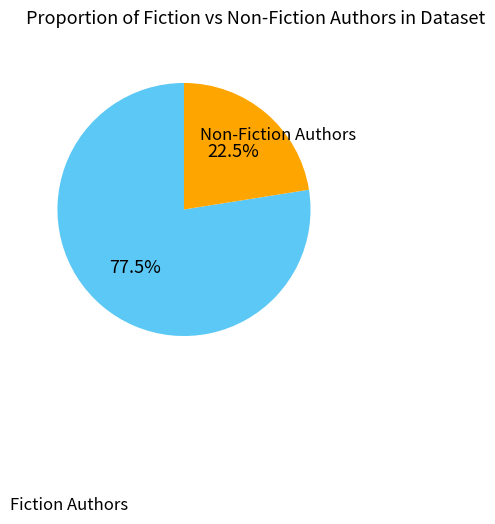

Is there any slice that represents more than half of the pie?

Yes